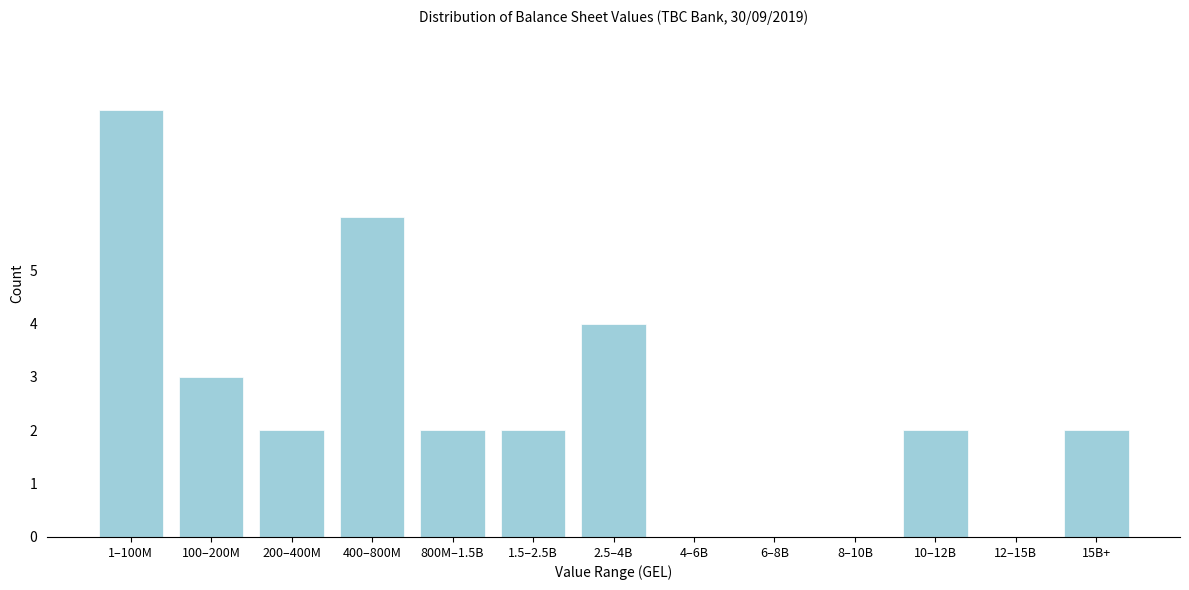

Reading left to right, list all the values displayed in this chart.

1–100M=8	100–200M=3	200–400M=2	400–800M=6	800M–1.5B=2	1.5–2.5B=2	2.5–4B=4	4–6B=0	6–8B=0	8–10B=0	10–12B=2	12–15B=0	15B+=2